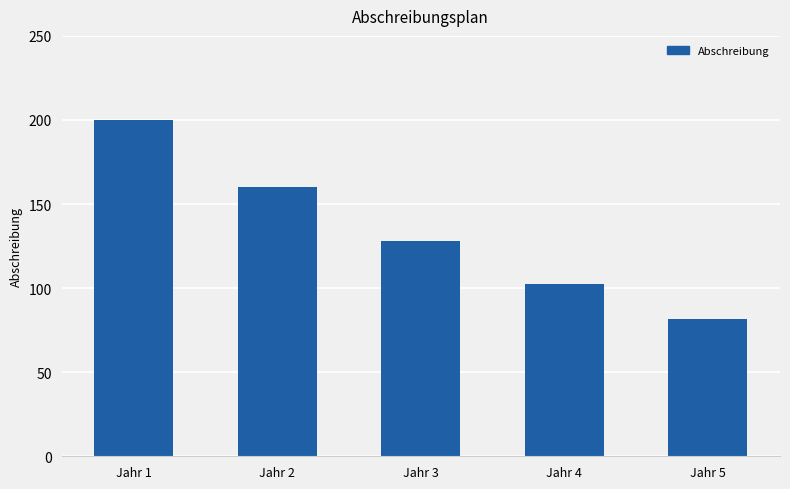

The value at Jahr 3 is 128.0. True or false?

True